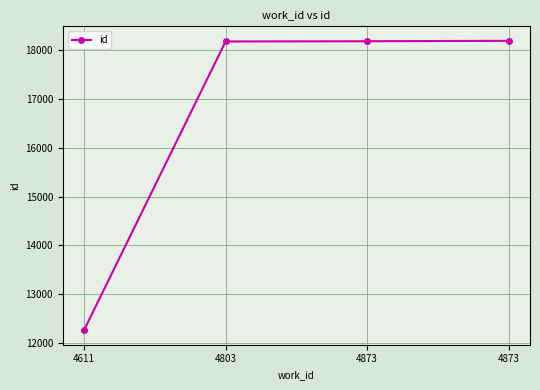

Rank the categories by value from highest to lowest.

4873, 4873, 4803, 4611